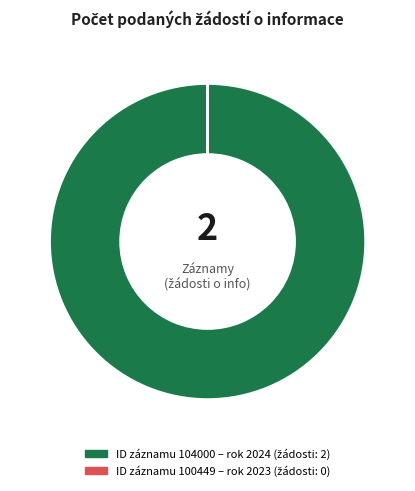

Does any single category account for the majority?

Yes